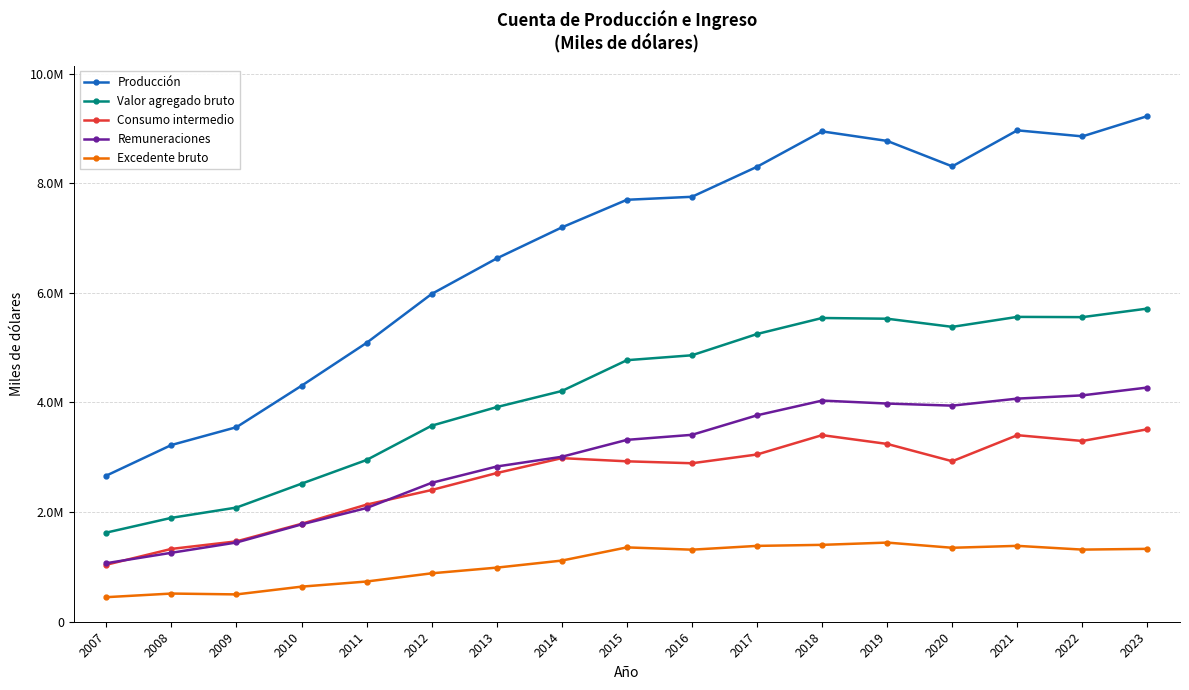

What is the value of the Valor agregado bruto point at the 15th from the left?

5561320